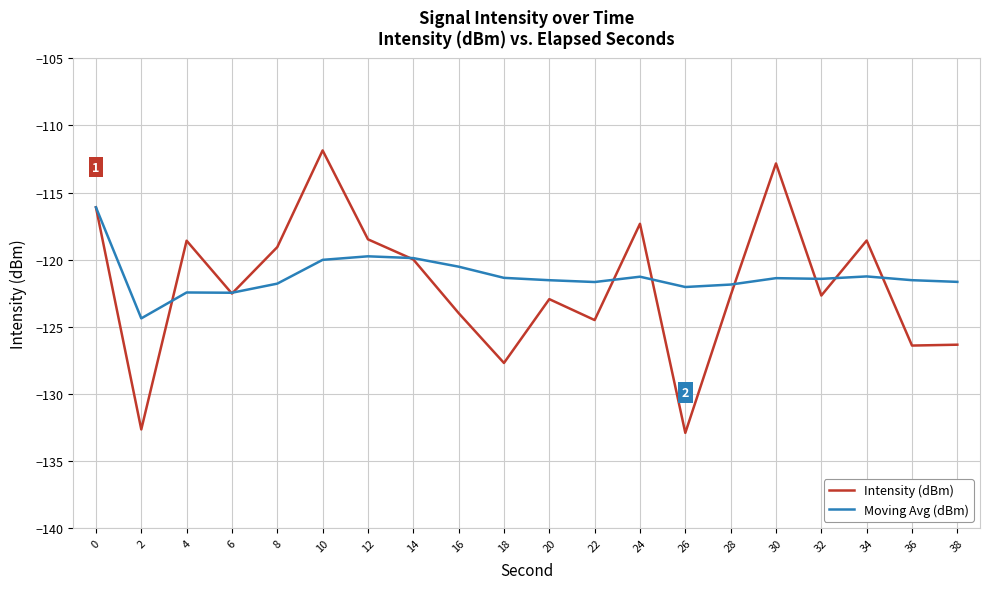

Is the value of Moving Avg (dBm) at 8 greater than the value of Intensity (dBm) at 0?

No